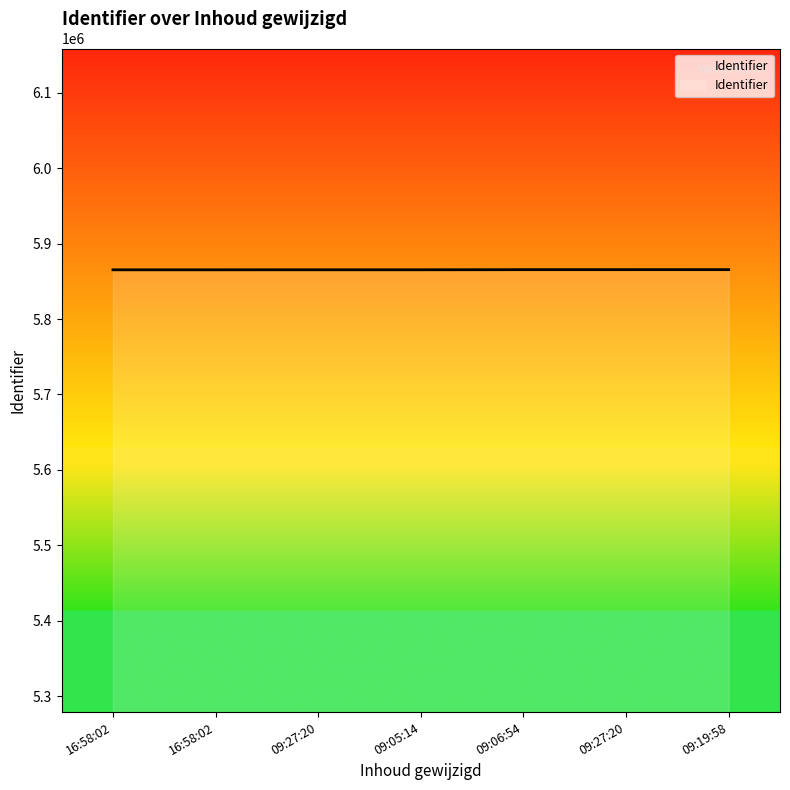

Does the chart have visible grid lines?

No